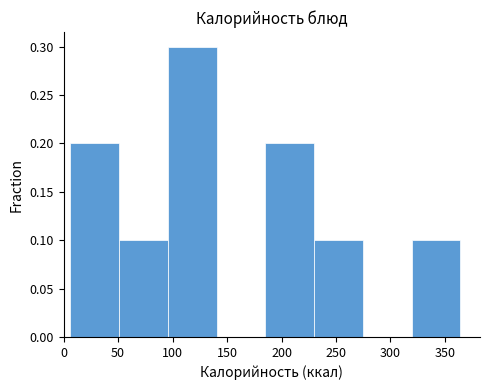

What is the height of the bar covering 95 to 140 on the x-axis? Neither the bar edges nor the heights are printed on the chart, so give them approximately, as read against the axes.

0.3